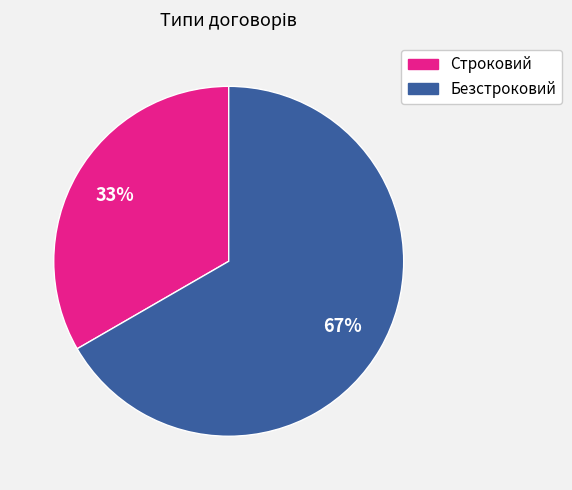

Between Безстроковий and Строковий, which is larger?

Безстроковий